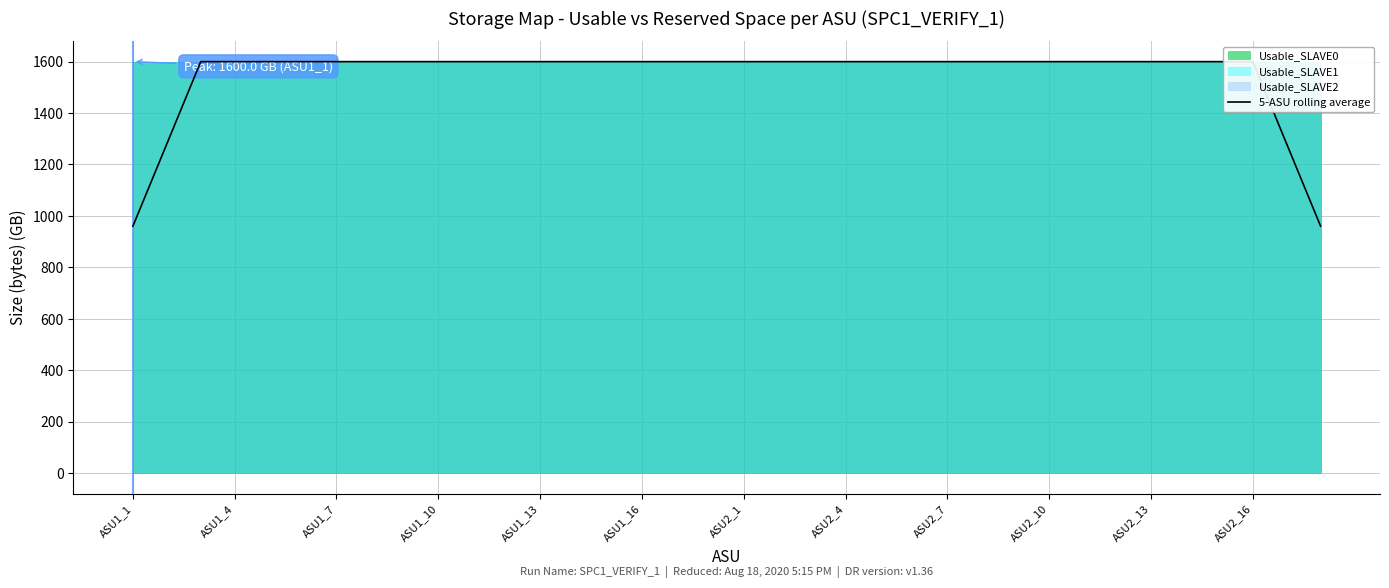

Read the value at 13.

1600.0